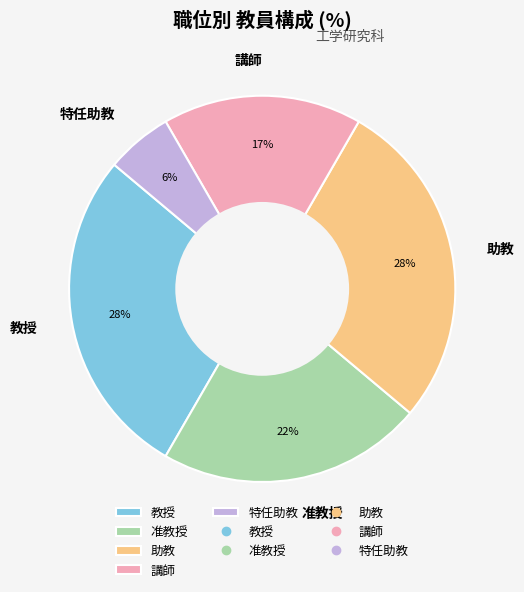

How many segments does this pie chart have?

5